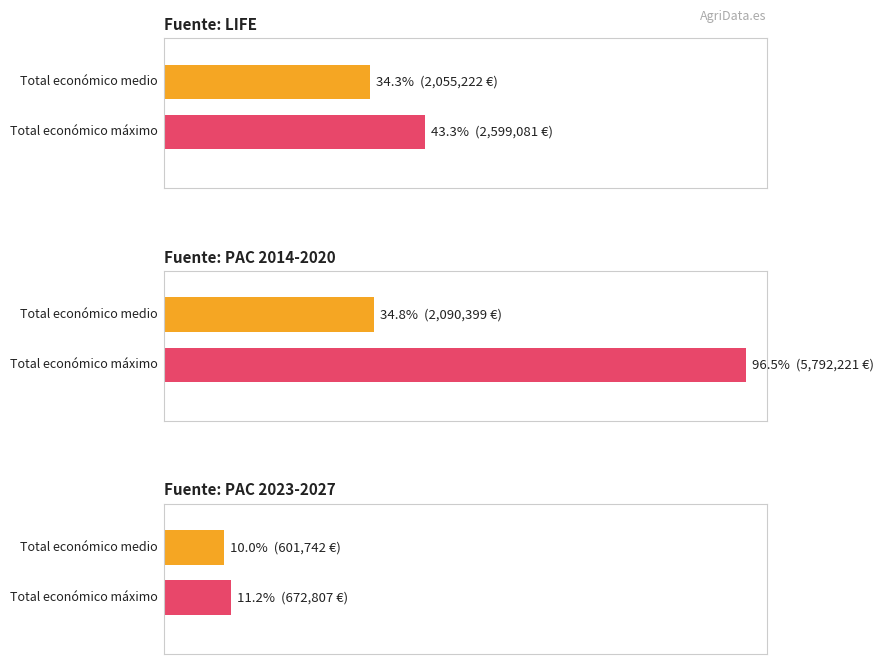

Which category has the highest value across all series?

PAC 2014-2020